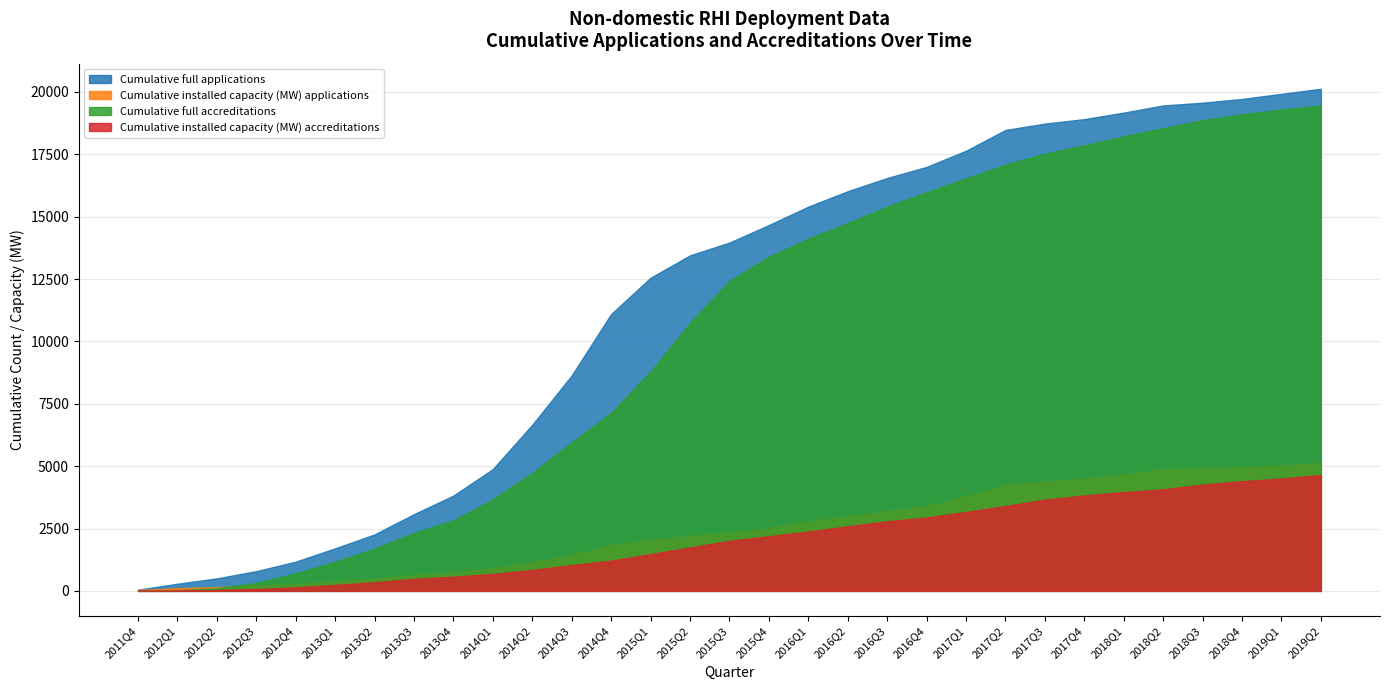

What position from the left is 2017Q2?

23